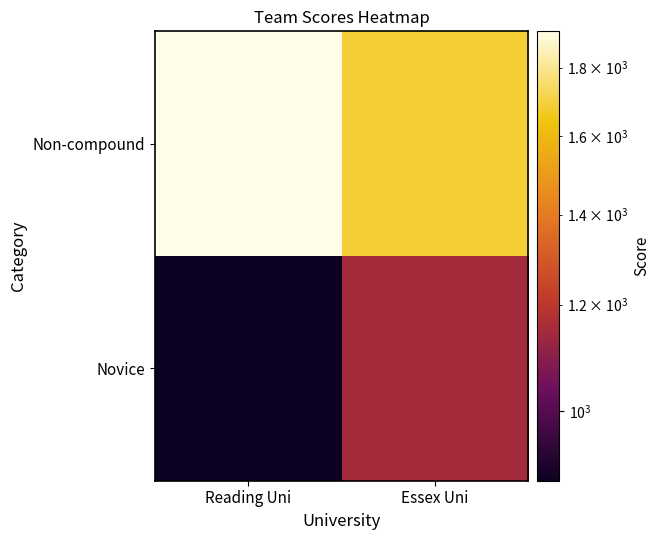

Which has a higher value, Reading Uni or Essex Uni?

Reading Uni